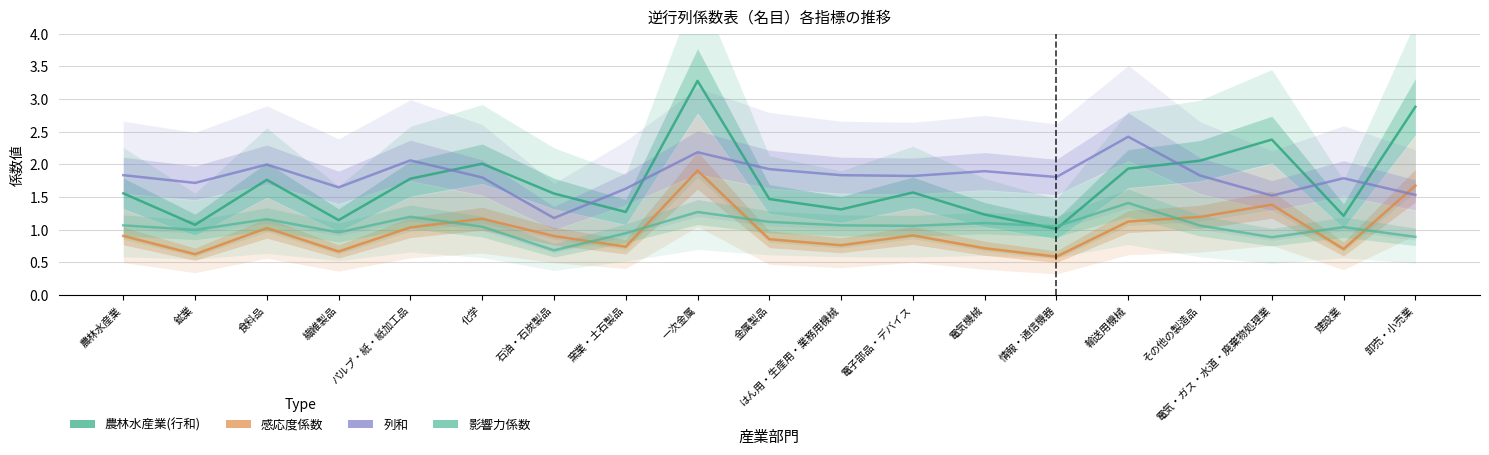

What position from the right is 一次金属?

11